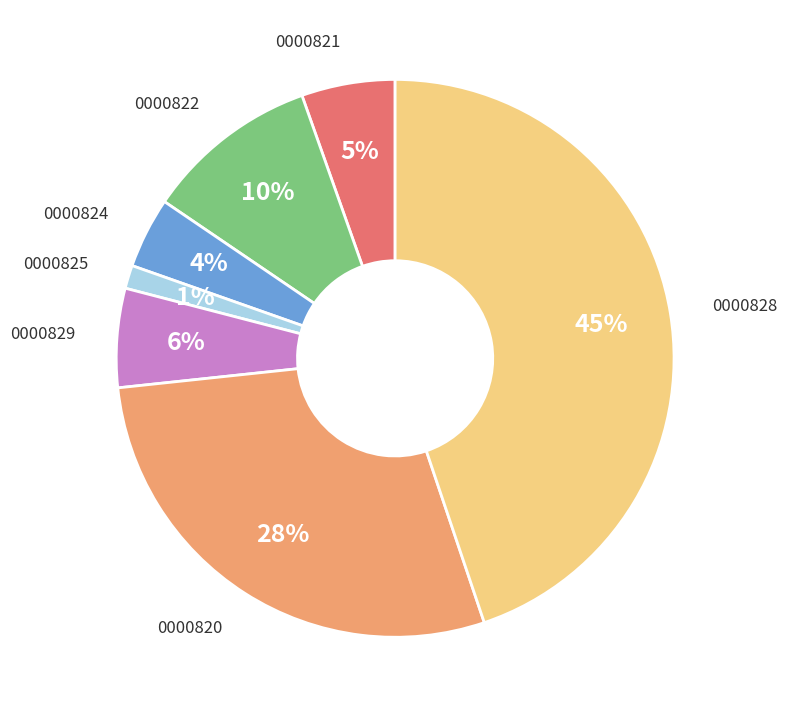

Is there a majority slice in this chart?

No